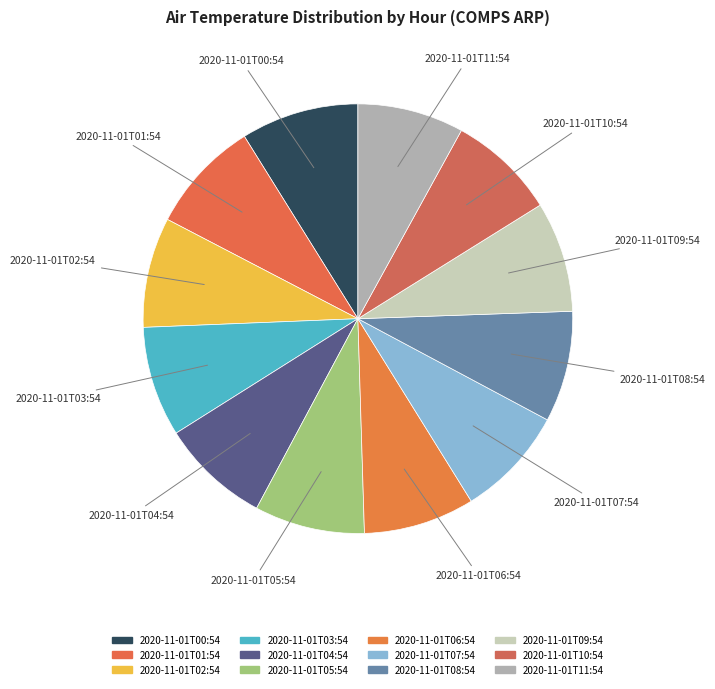

How many segments does this pie chart have?

12